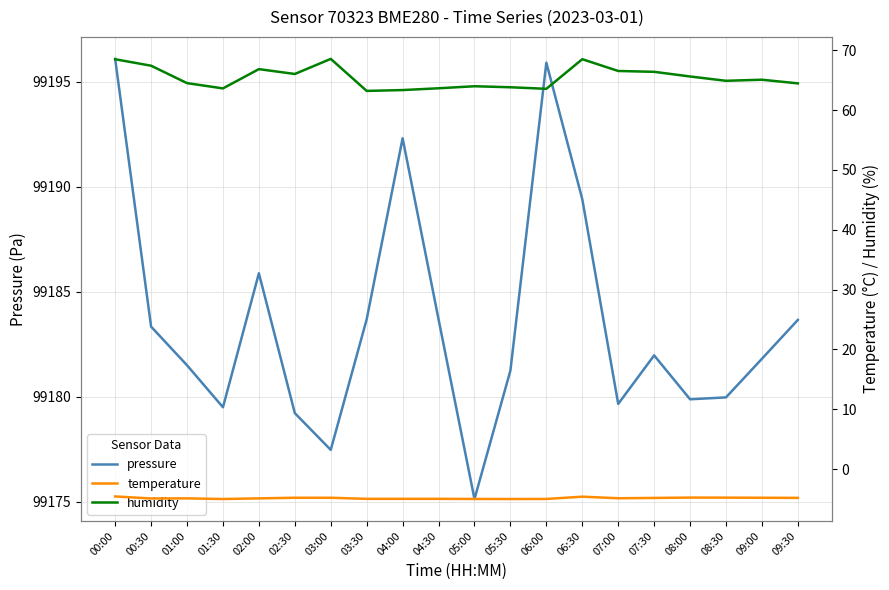

How many interior local peaks does the temperature series have?

3